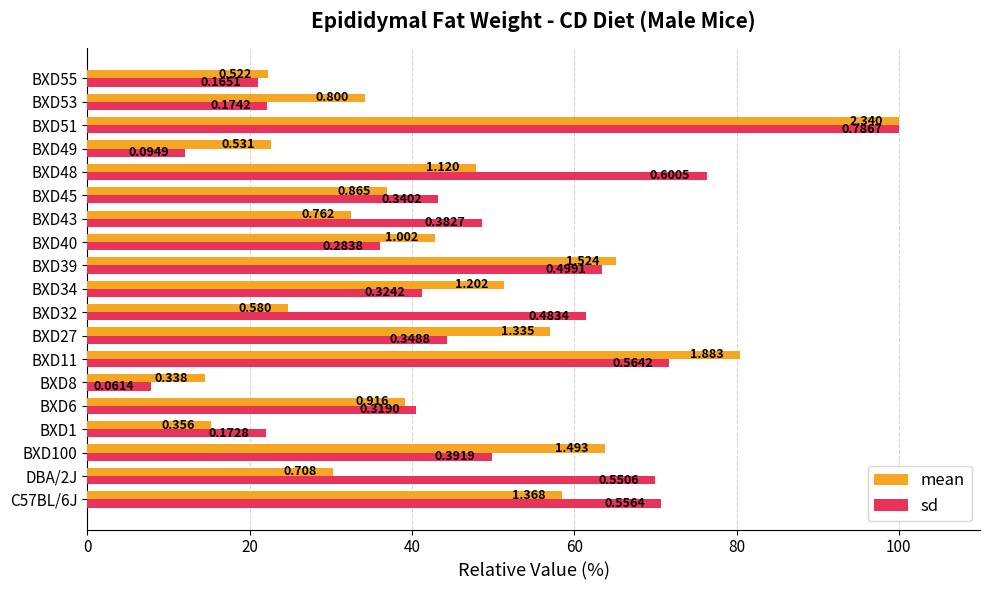

What are all the series names shown in the legend?

mean, sd